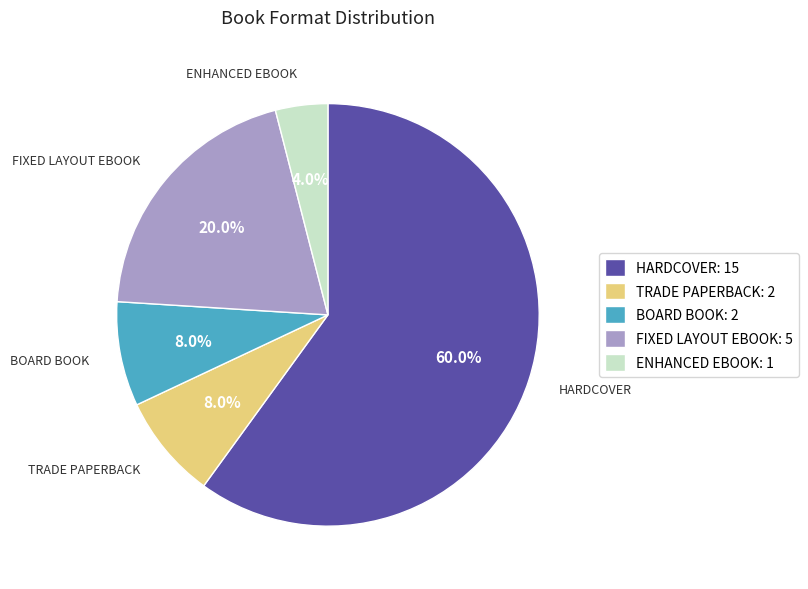

Which has a higher value, HARDCOVER: 15 or TRADE PAPERBACK: 2?

HARDCOVER: 15